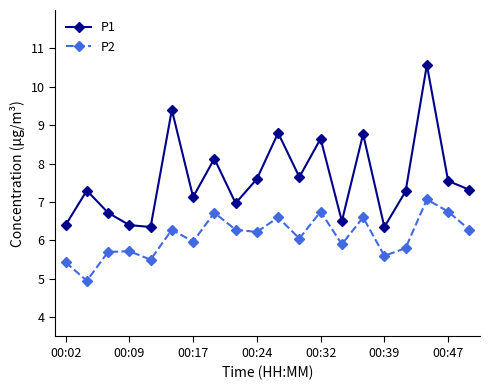

Count the number of categories in the chart.

20